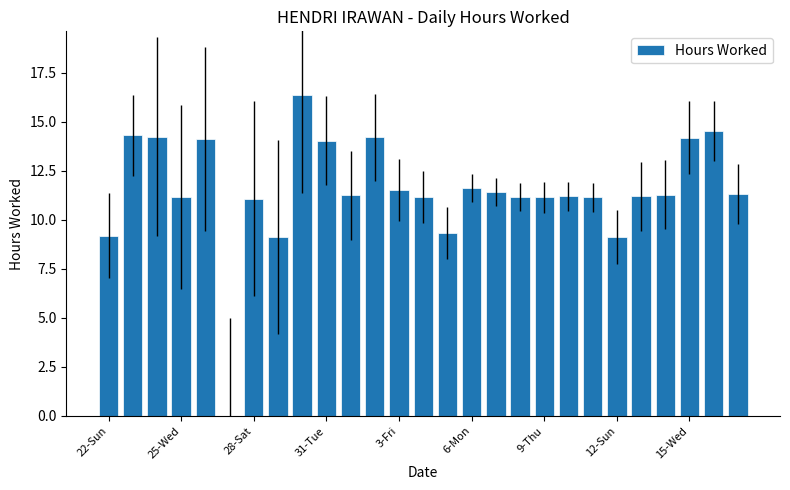

How many categories are shown in the chart?

27